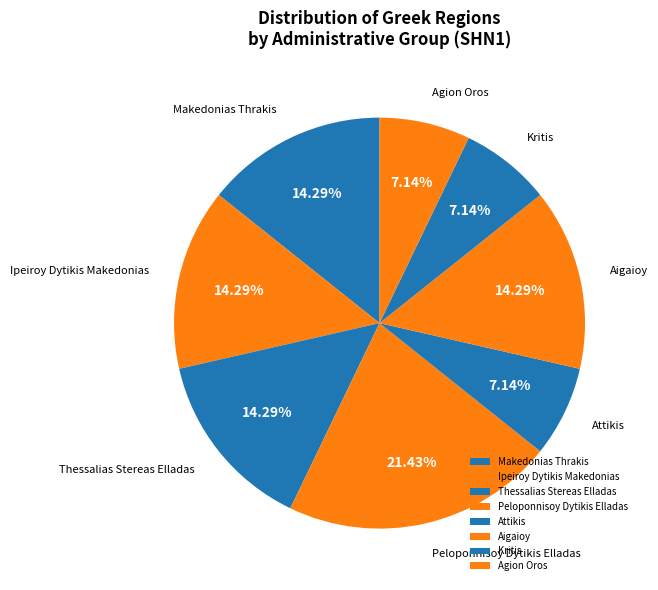

Which category has the biggest portion of the pie?

Peloponnisoy Dytikis Elladas